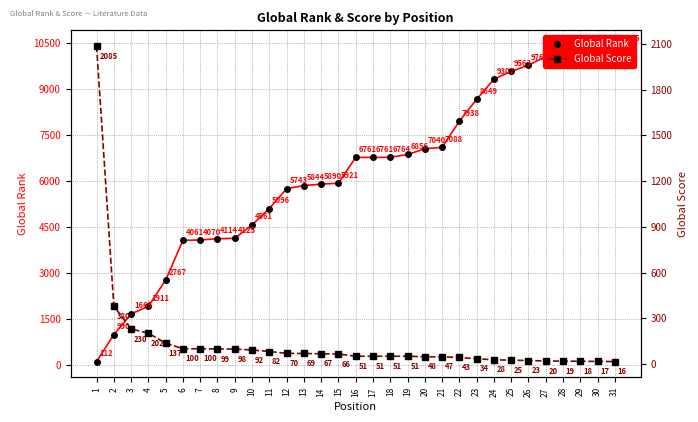

What is the approximate value of Global Score at 18?

51